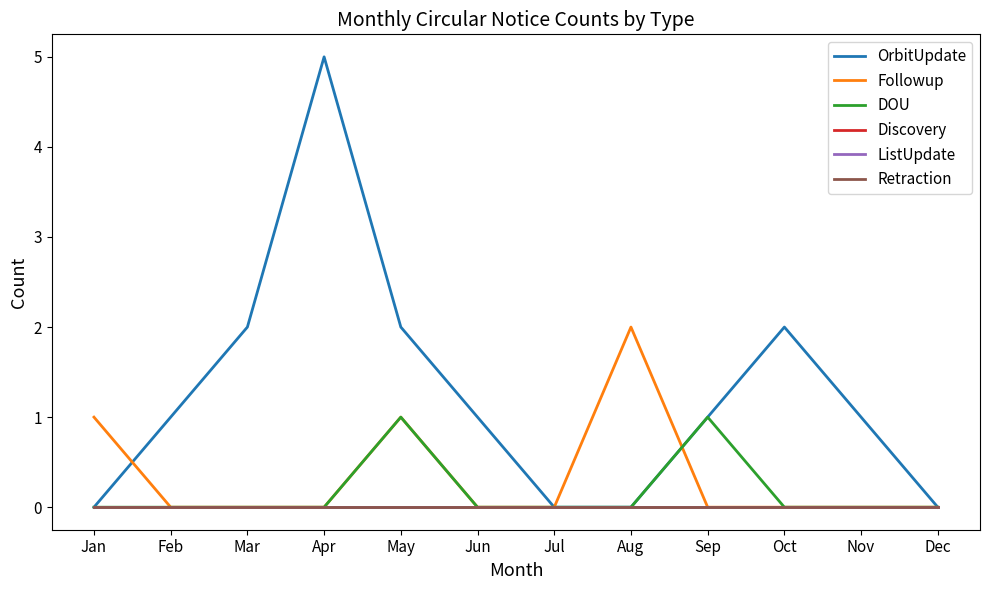

Does the chart display data point markers on the line(s)?

No